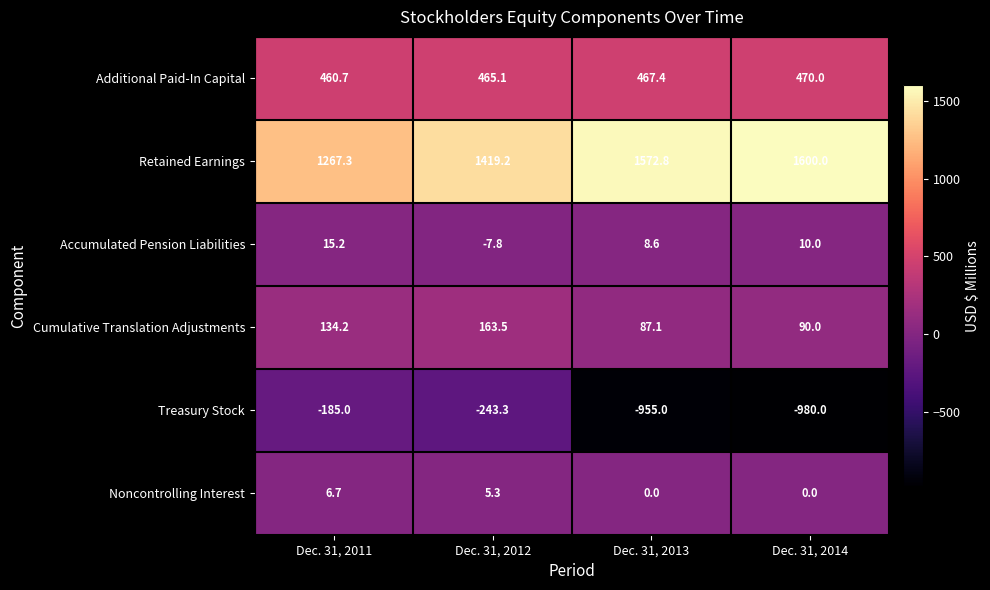

How many values in Noncontrolling Interest are above zero?

2